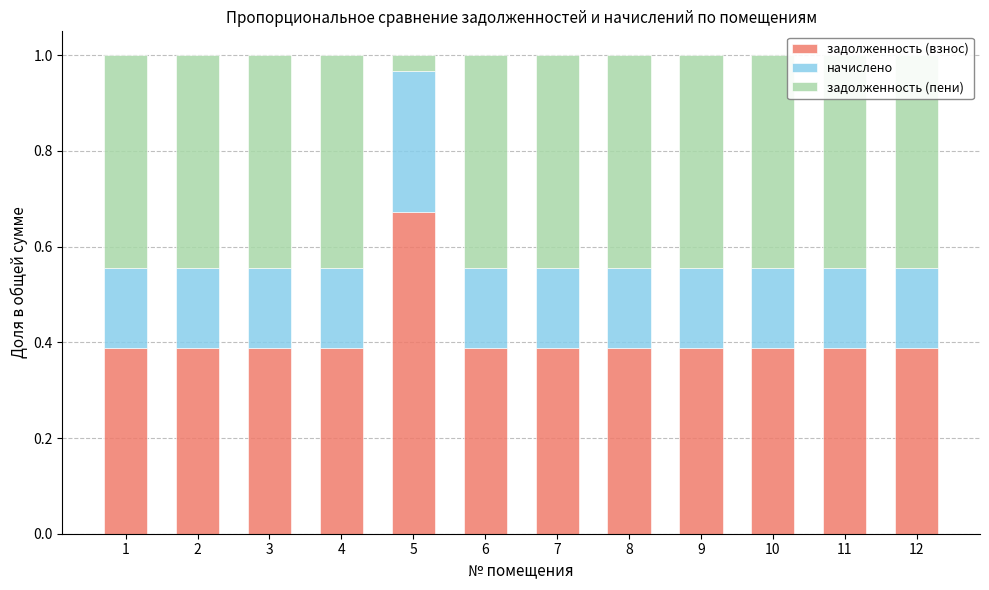

The задолженность (взнос) series shows 0.6 at 3. True or false?

False